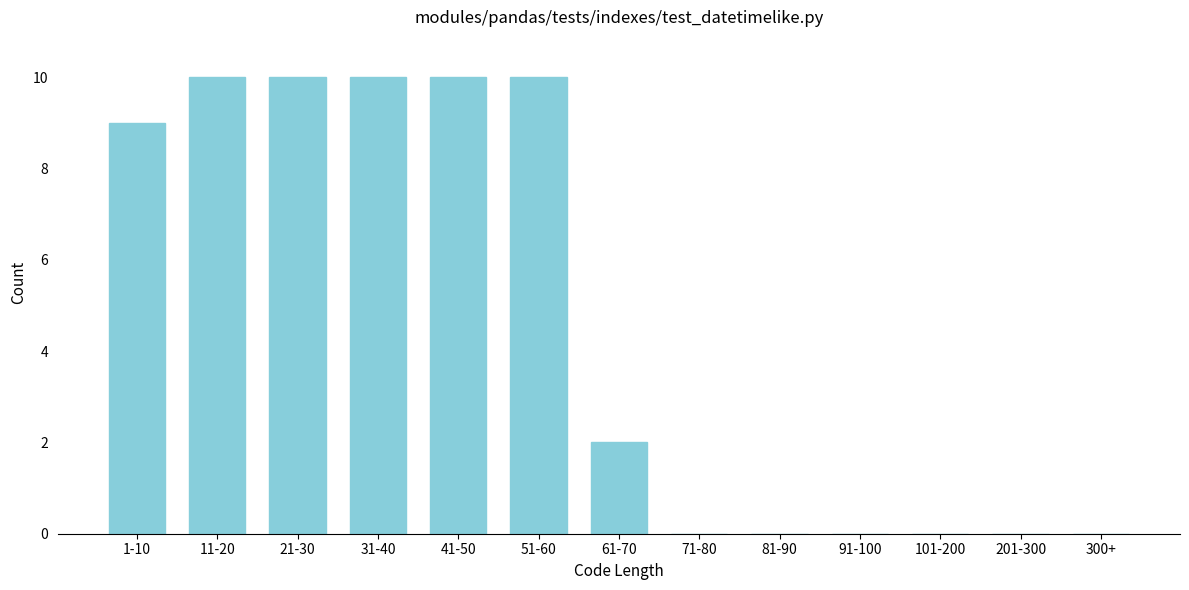

Reading left to right, list all the values displayed in this chart.

1-10=9	11-20=10	21-30=10	31-40=10	41-50=10	51-60=10	61-70=2	71-80=0	81-90=0	91-100=0	101-200=0	201-300=0	300+=0